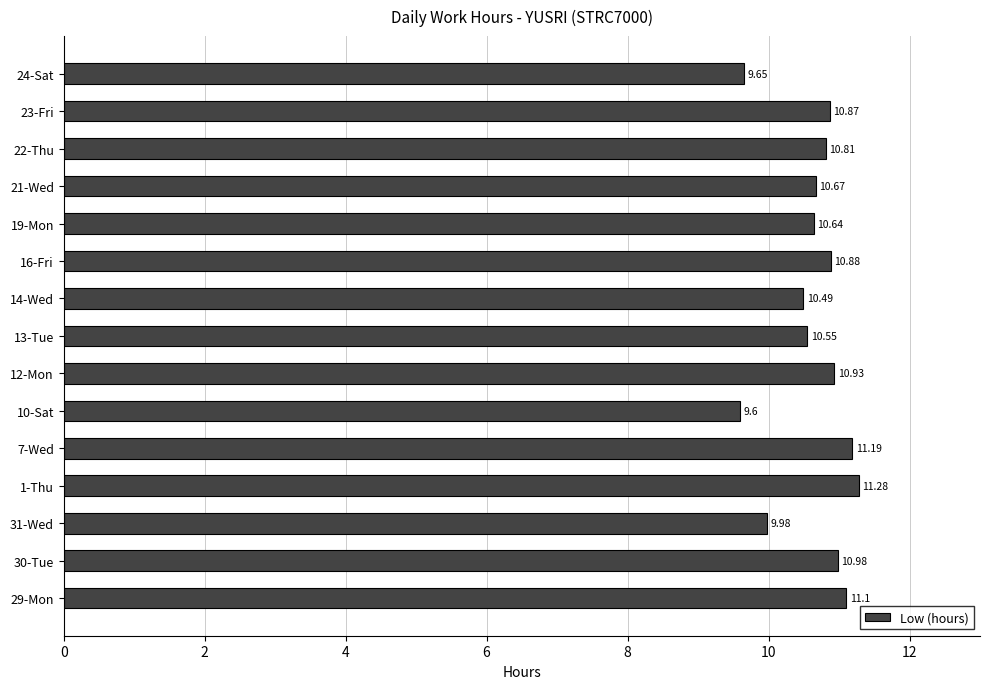

What is the ratio of the value at 1-Thu to the value at 22-Thu?

1.0